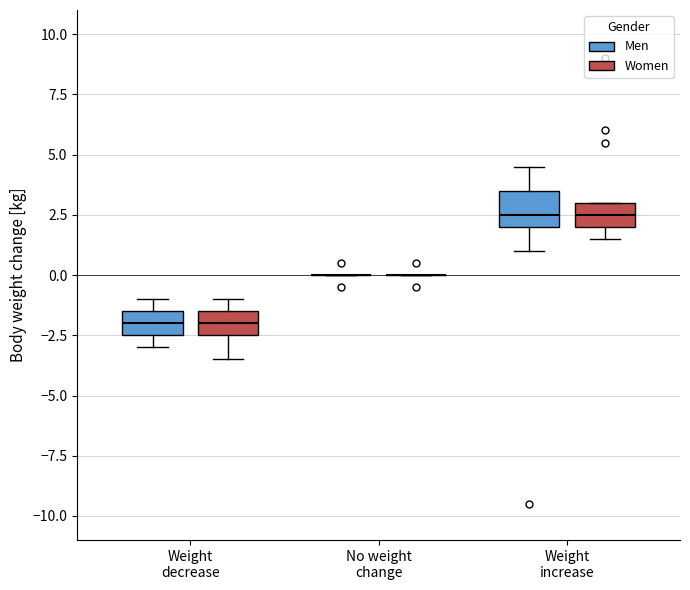

Reading left to right, read every box against the y-axis: the position of its median line, the range the box covers, and the ends of its whiskers. The values are not printed on the chart, so give them approximately, as read against the axis.

Weight decrease (Men): median -2.0, box -2.5 to -1.5, whiskers -3.0 to -1.0
Weight decrease (Women): median -2.0, box -2.5 to -1.5, whiskers -3.5 to -1.0
No weight change (Men): box collapsed to a line at 0.0, whiskers 0.0 to 0.0
No weight change (Women): box collapsed to a line at 0.0, whiskers 0.0 to 0.0
Weight increase (Men): median 2.5, box 2.0 to 3.5, whiskers 1.0 to 4.5
Weight increase (Women): median 2.5, box 2.0 to 3.0, whiskers 1.5 to 3.0